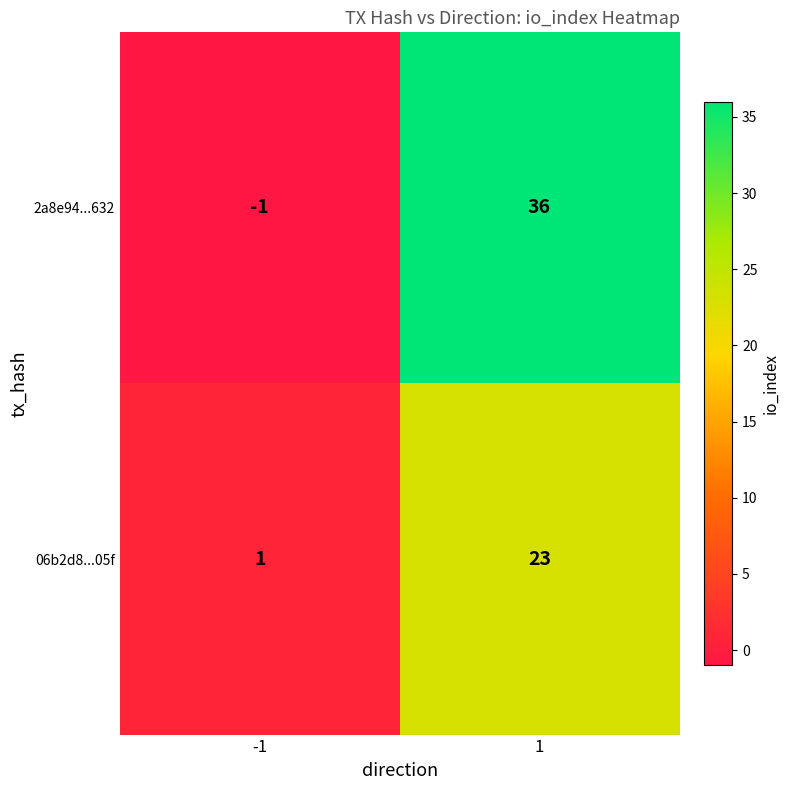

Is it true that 2a8e94...632 equals 21 at 1?

False